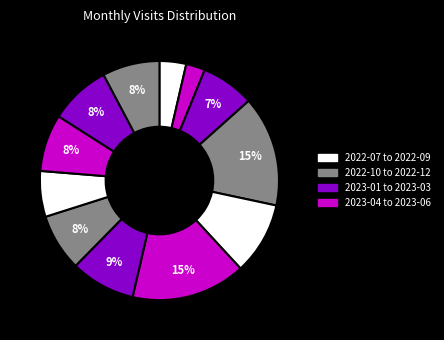

Count the number of slices in the pie.

12